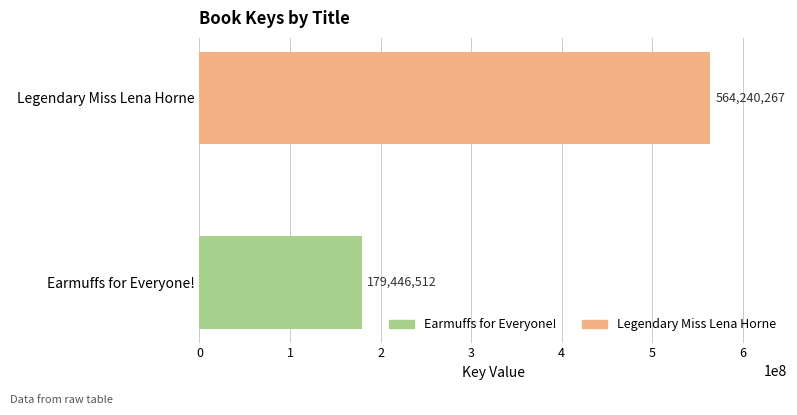

Which category has the highest value across all series?

Legendary Miss Lena Horne